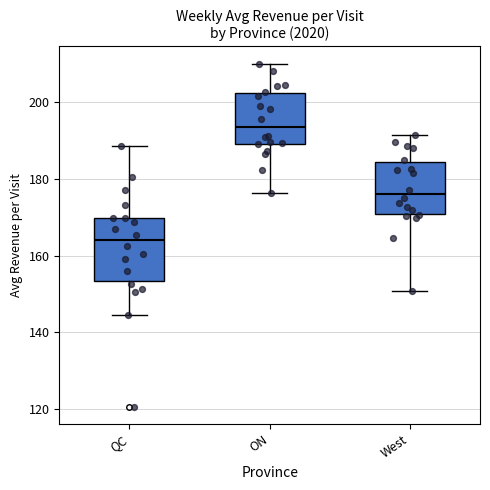

Which box is the tallest, from its lower edge to its upper edge?

QC